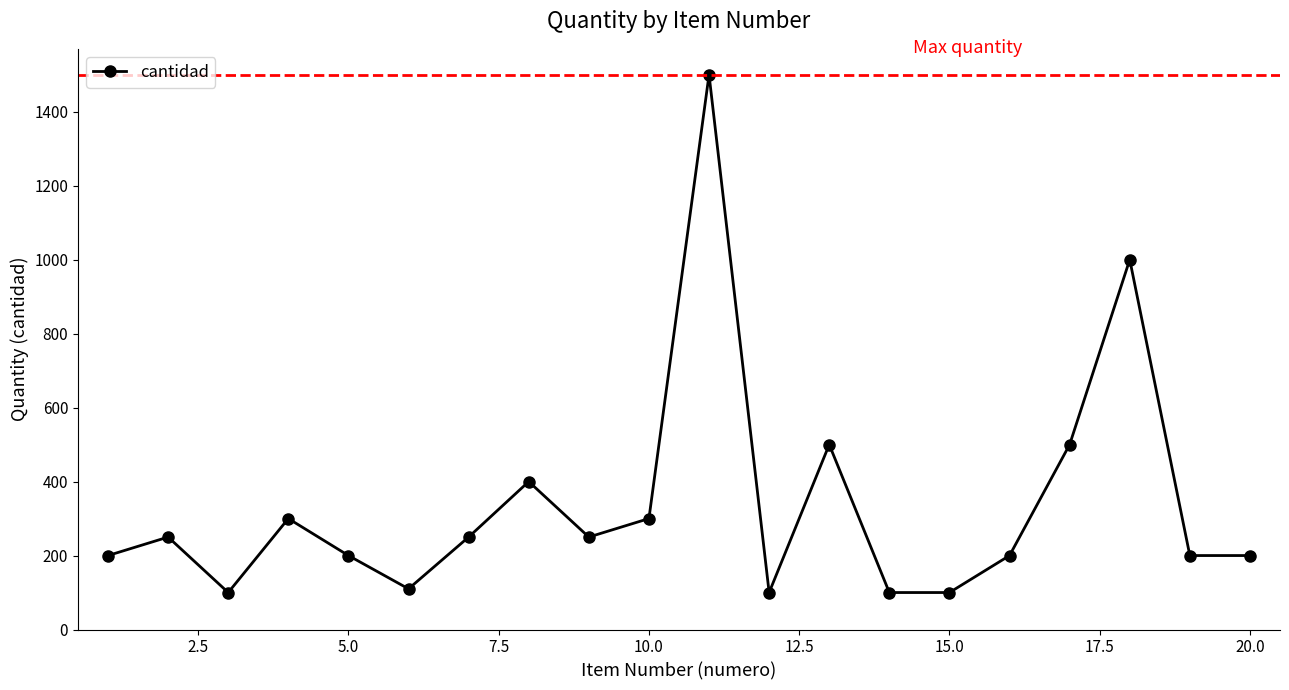

How many points are higher than both their immediate neighbors (excluding endpoints)?

6